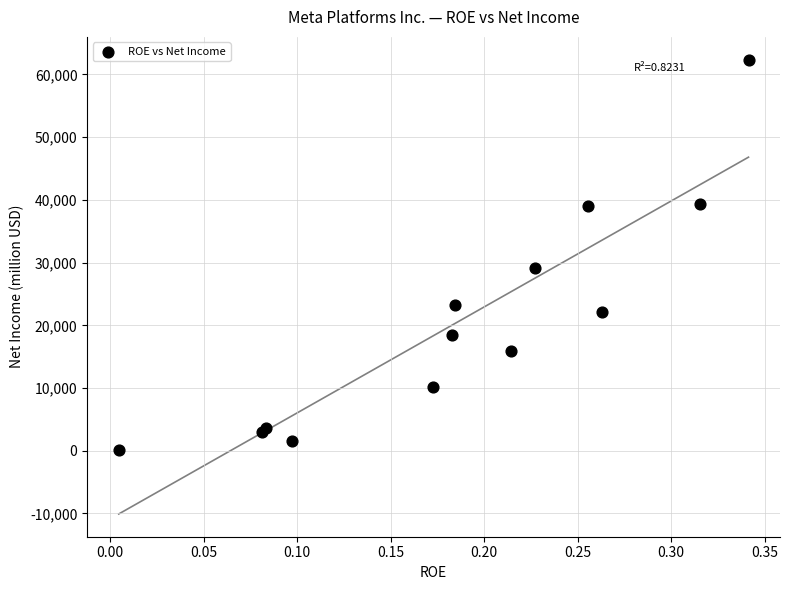

What Y value in the scatter plot is closest to 31206?

29146